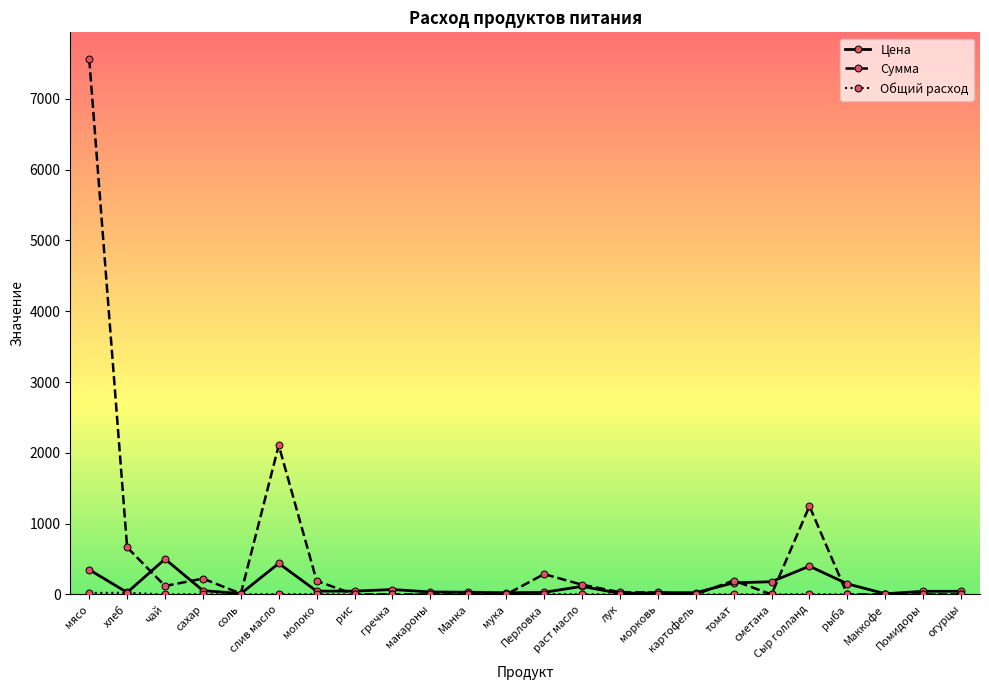

Which series has the widest spread of values?

Сумма